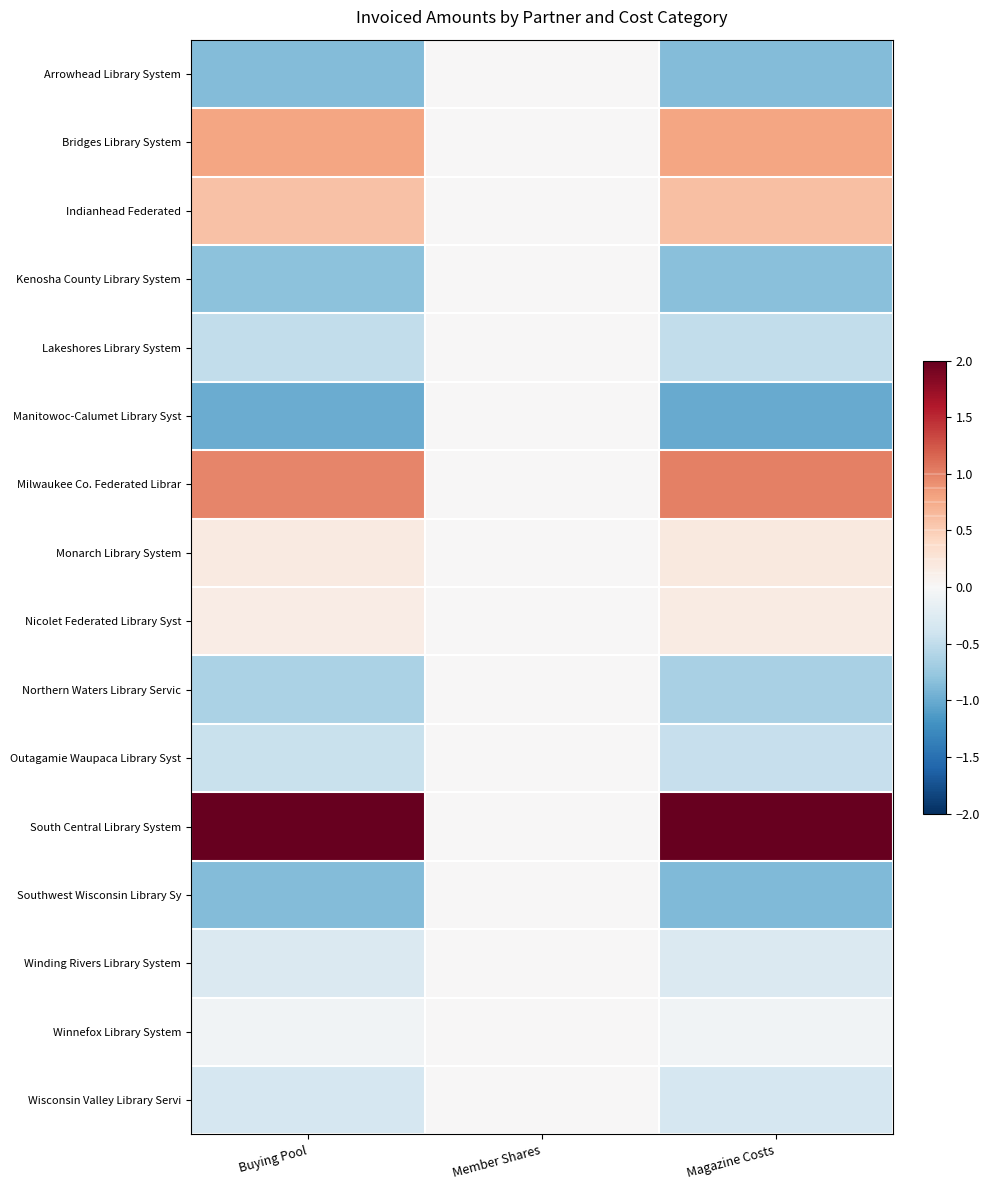

Which has a higher value, Magazine Costs or Buying Pool?

Buying Pool